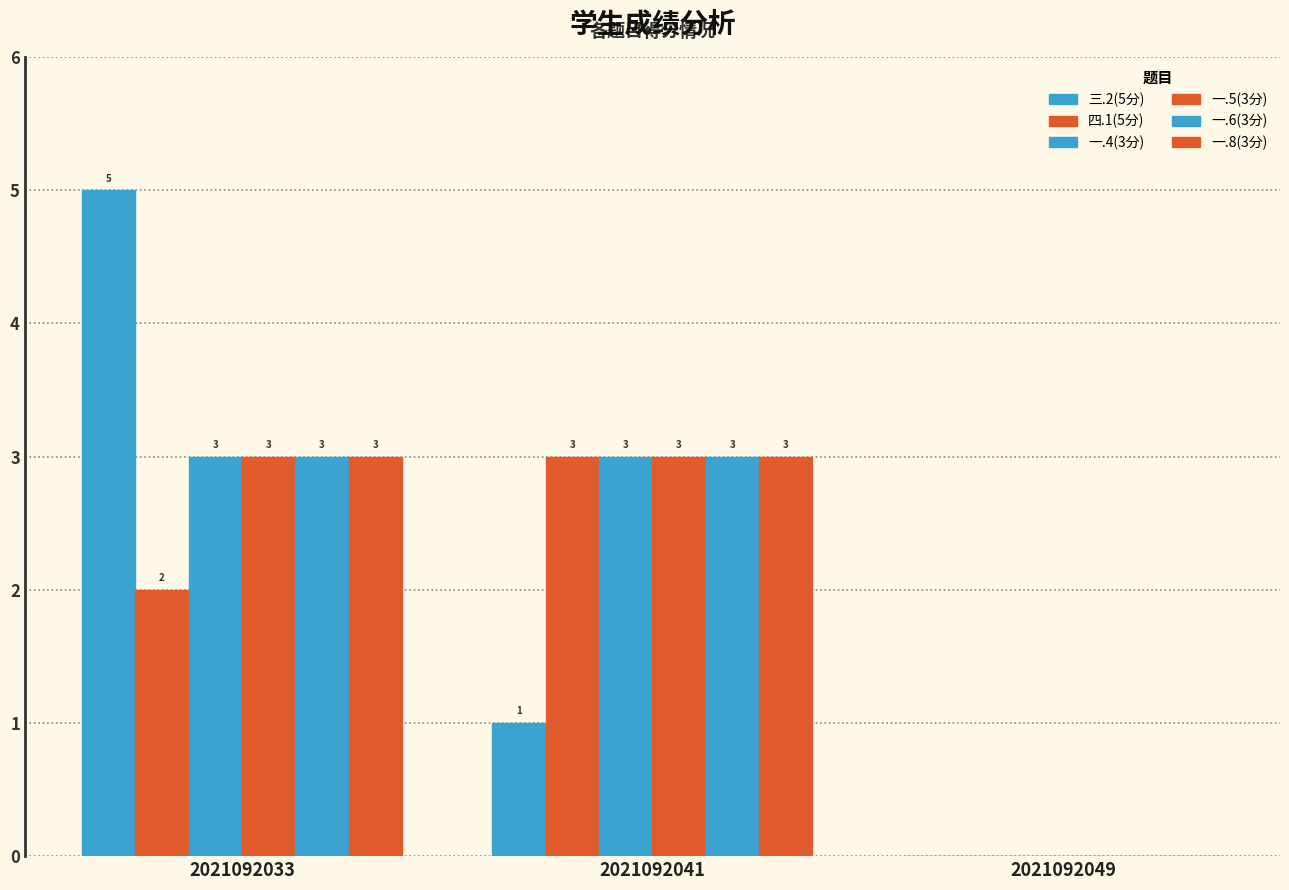

Is it true that 一.5(3分) equals 1 at 2021092041?

False